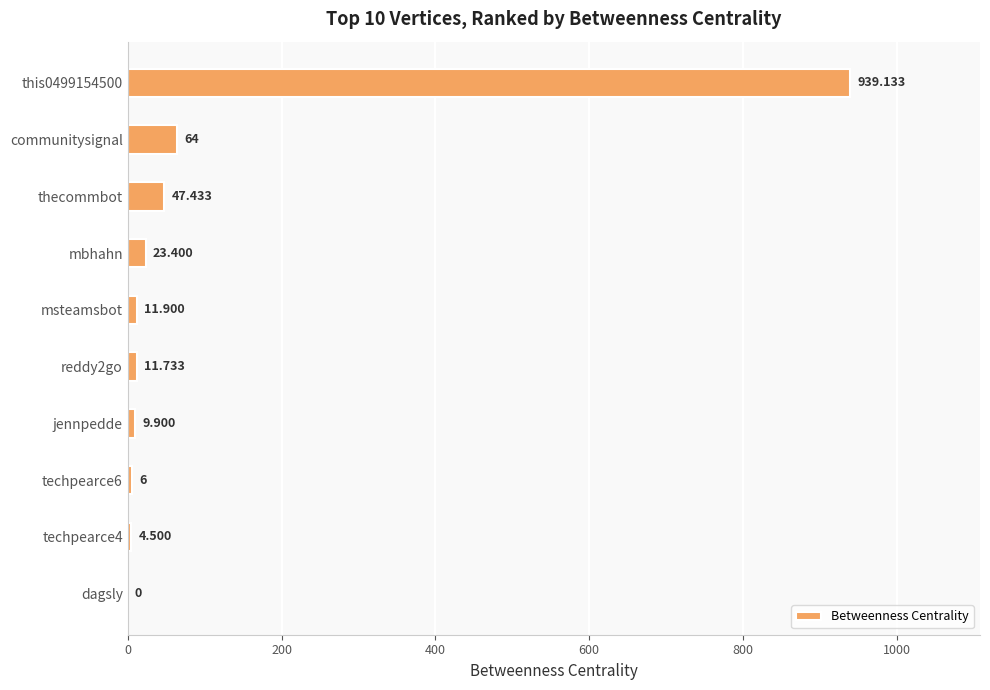

At which label is the value closest to 469?

communitysignal